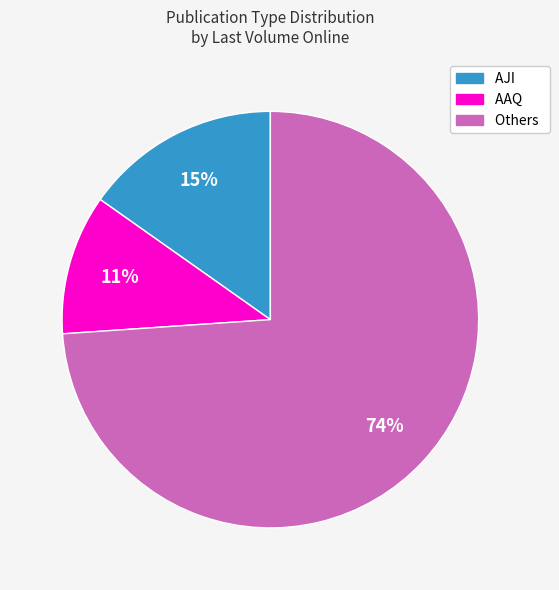

To the nearest percent, what is the difference between the largest and smallest slice percentages?

63%